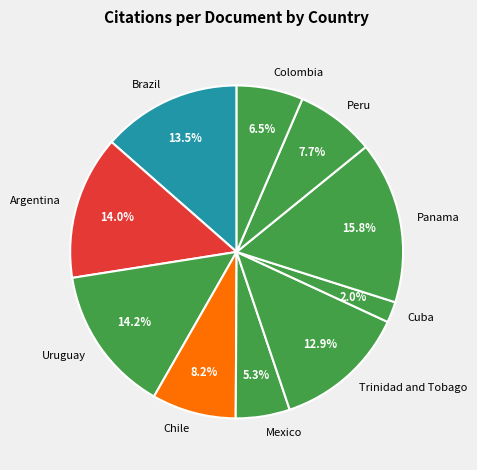

How many slices are in this pie chart?

10